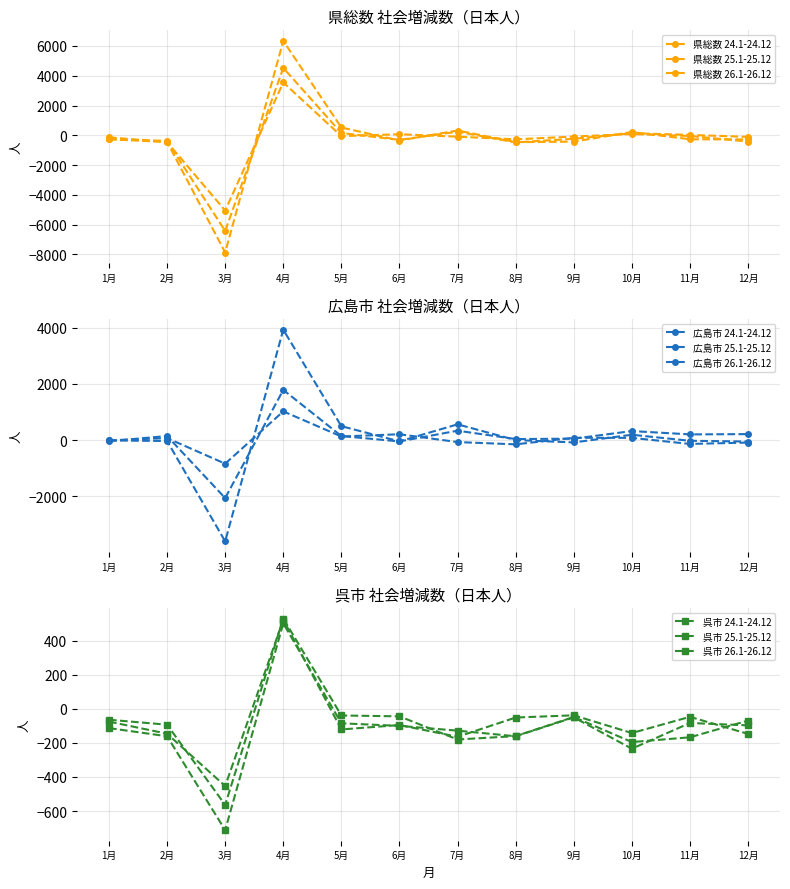

Is it true that 県総数 25.1-25.12 equals 4525 at 4月?

True